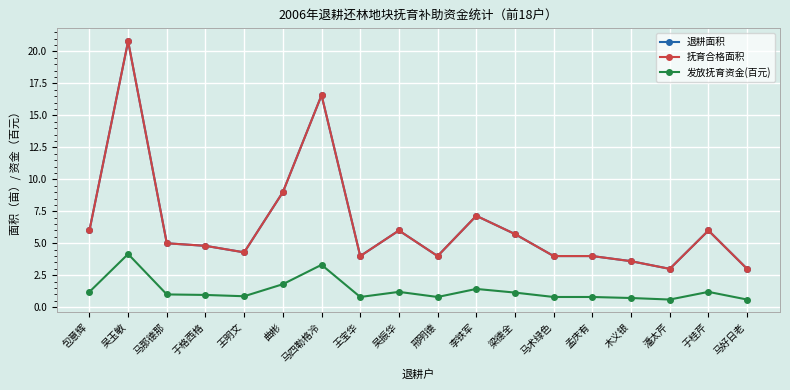

What is the difference between the 退耕面积 values at 李铁军 and 于格西格?

2.4